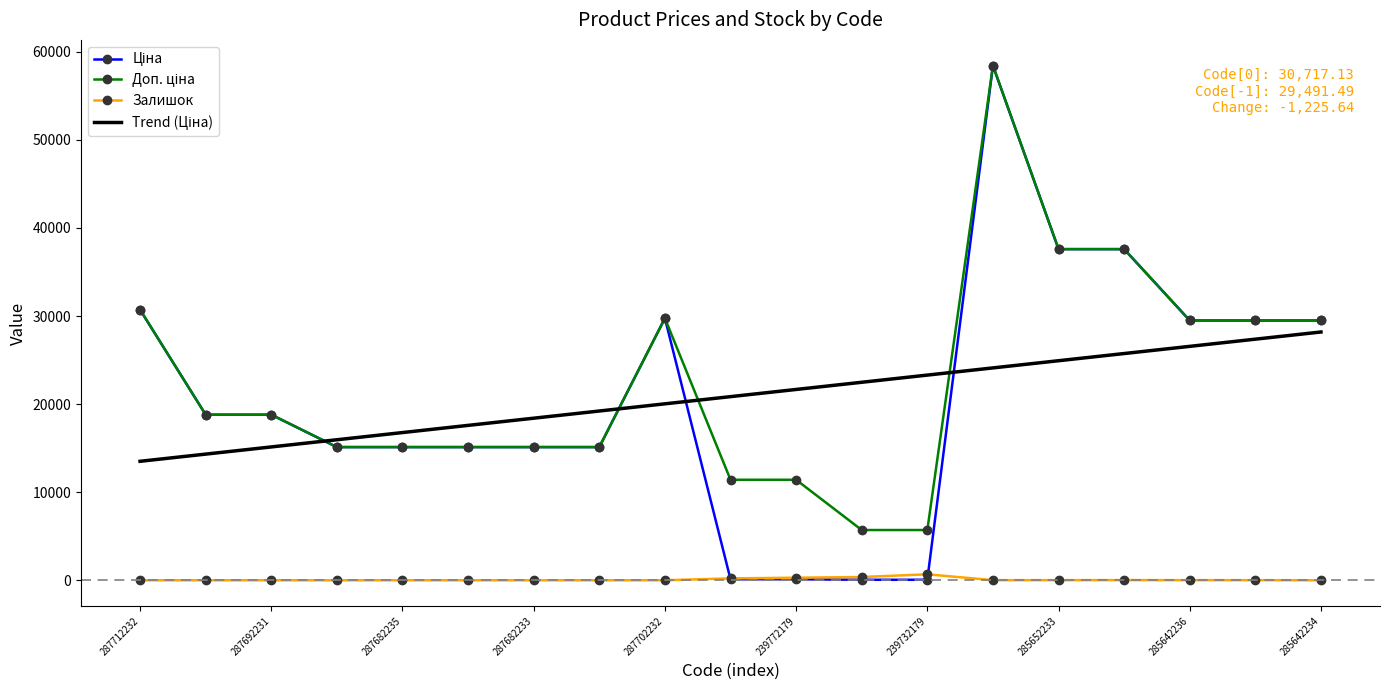

What is the greatest value displayed?

58426.5